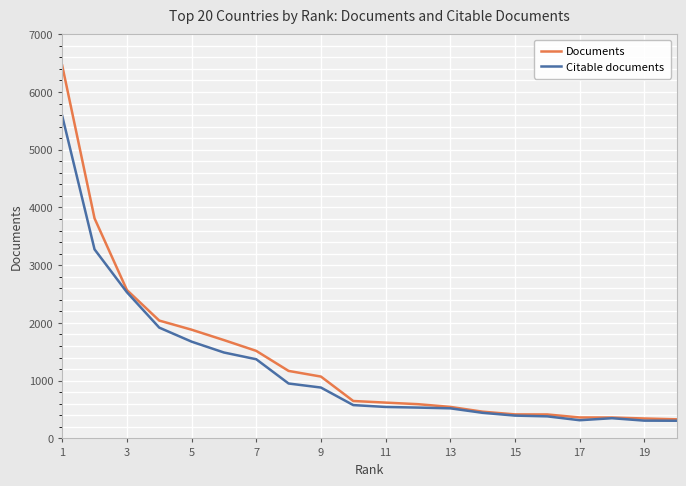

Rank the series by their maximum value, from lowest to highest.

Citable documents, Documents